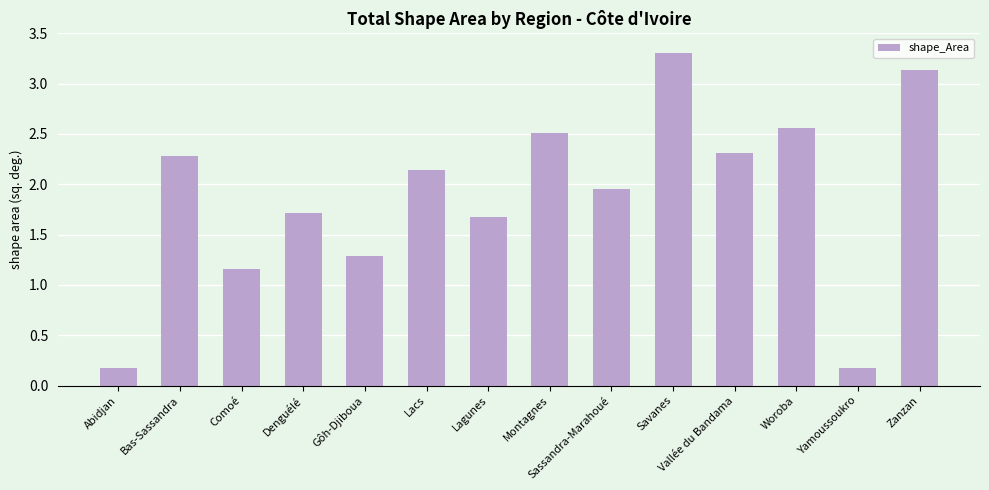

True or false: the data shows 0.9 at Sassandra-Marahoué.

False